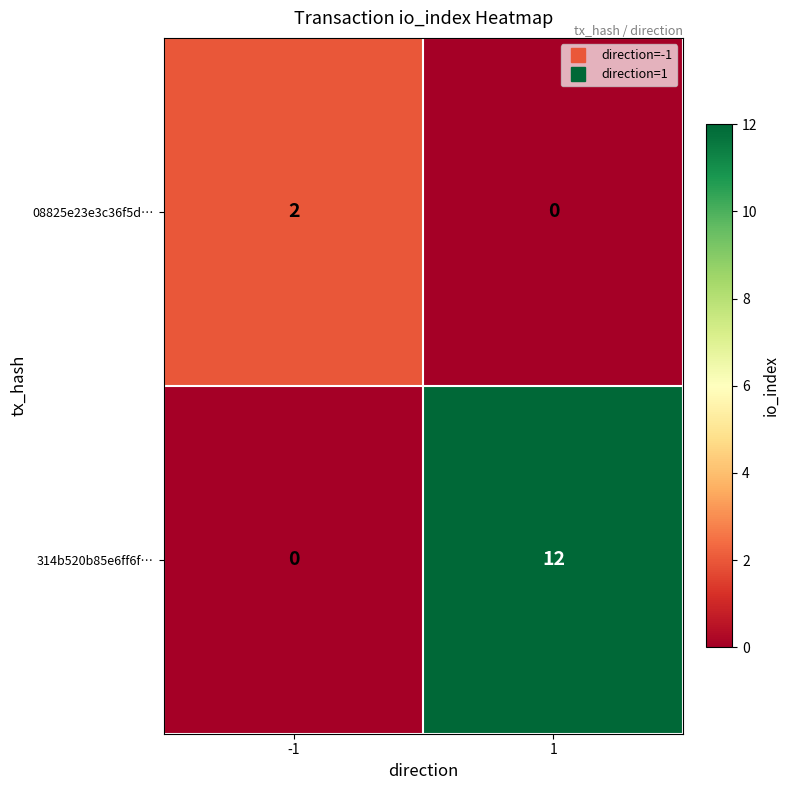

Which series has the widest spread of values?

314b520b85e6ff6f…